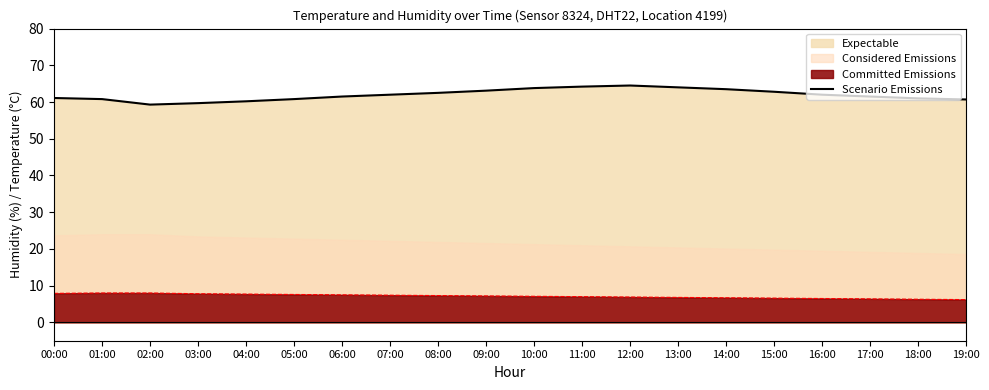

Rank the categories by value from lowest to highest.

02:00, 03:00, 04:00, 19:00, 01:00, 05:00, 18:00, 00:00, 06:00, 17:00, 07:00, 16:00, 08:00, 15:00, 09:00, 14:00, 10:00, 13:00, 11:00, 12:00